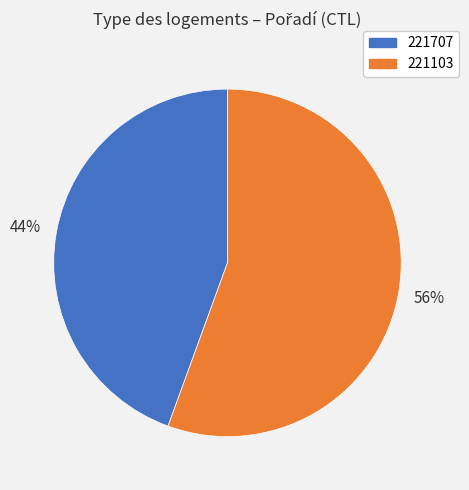

Which slice is the smallest?

221707